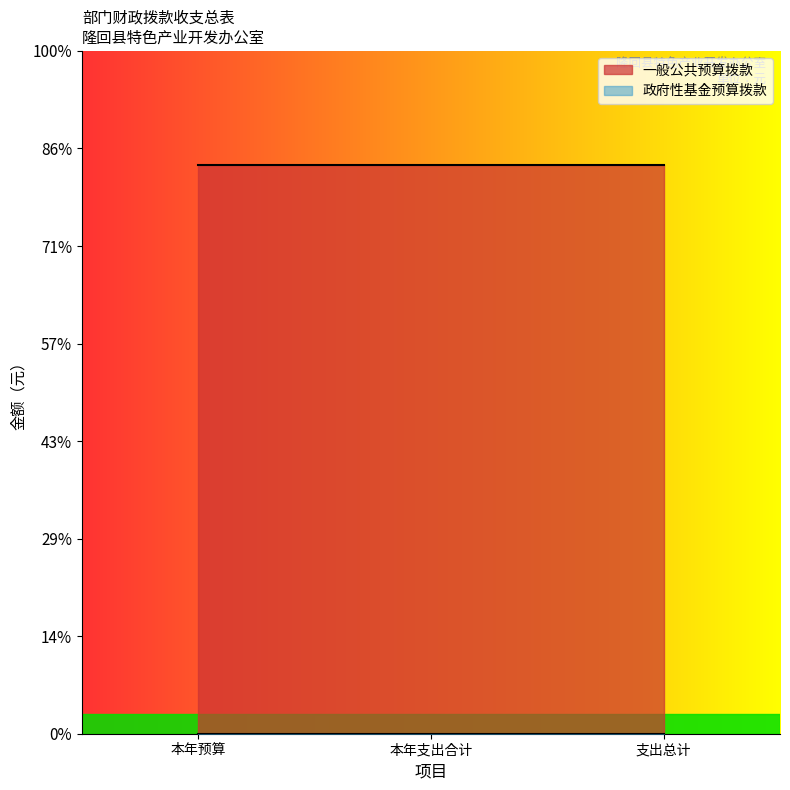

Which series has the largest total across all categories?

一般公共预算拨款